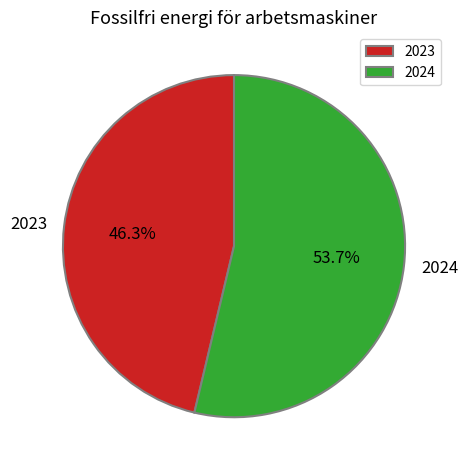

To the nearest percent, what is the combined percentage of 2023 and 2024?

100%